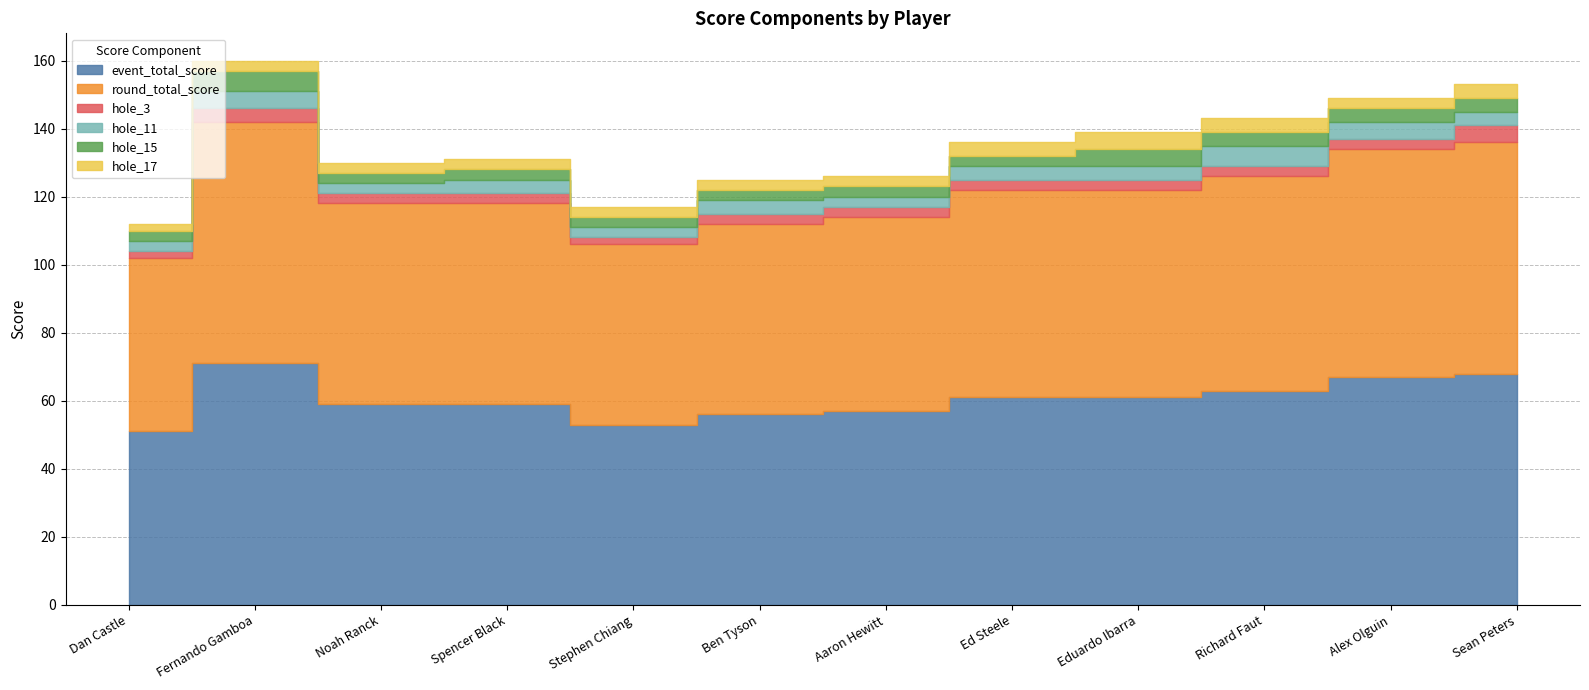

Reading left to right, what are all the values shown in this chart?

event_total_score: 51	71	59	59	53	56	57	61	61	63	67	68
round_total_score: 51	71	59	59	53	56	57	61	61	63	67	68
hole_3: 2	4	3	3	2	3	3	3	3	3	3	5
hole_11: 3	5	3	4	3	4	3	4	4	6	5	4
hole_15: 3	6	3	3	3	3	3	3	5	4	4	4
hole_17: 2	3	3	3	3	3	3	4	5	4	3	4